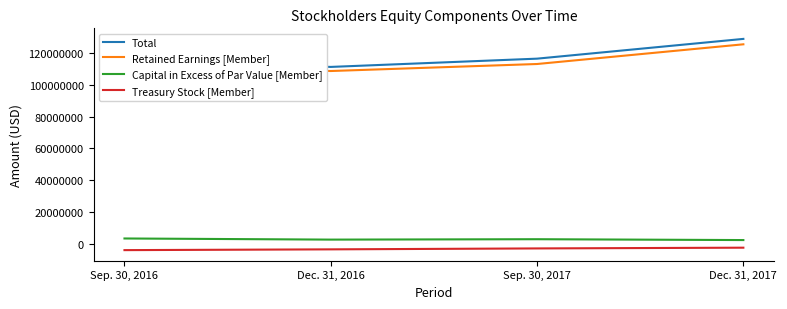

Is it true that Capital in Excess of Par Value [Member] equals 2476066 at Dec. 31, 2016?

True